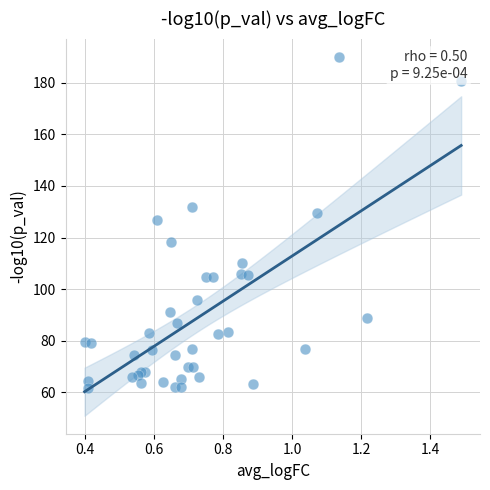

What Y value in the scatter plot is closest to 125?

126.7